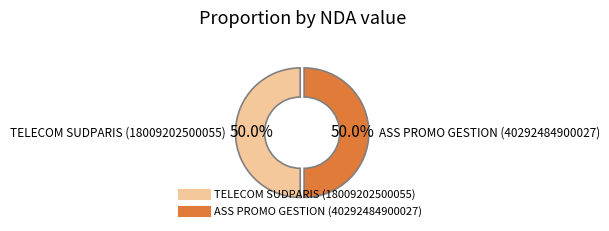

Is the sum of ASS PROMO GESTION (40292484900027) and TELECOM SUDPARIS (18009202500055) greater than half?

Yes